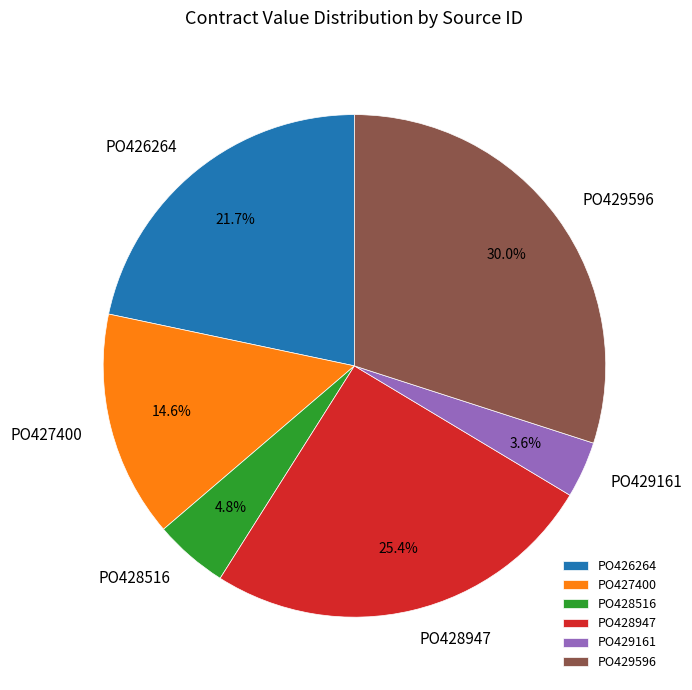

To the nearest percent, what is the difference between the PO428947 and PO429596 slice percentages?

5%